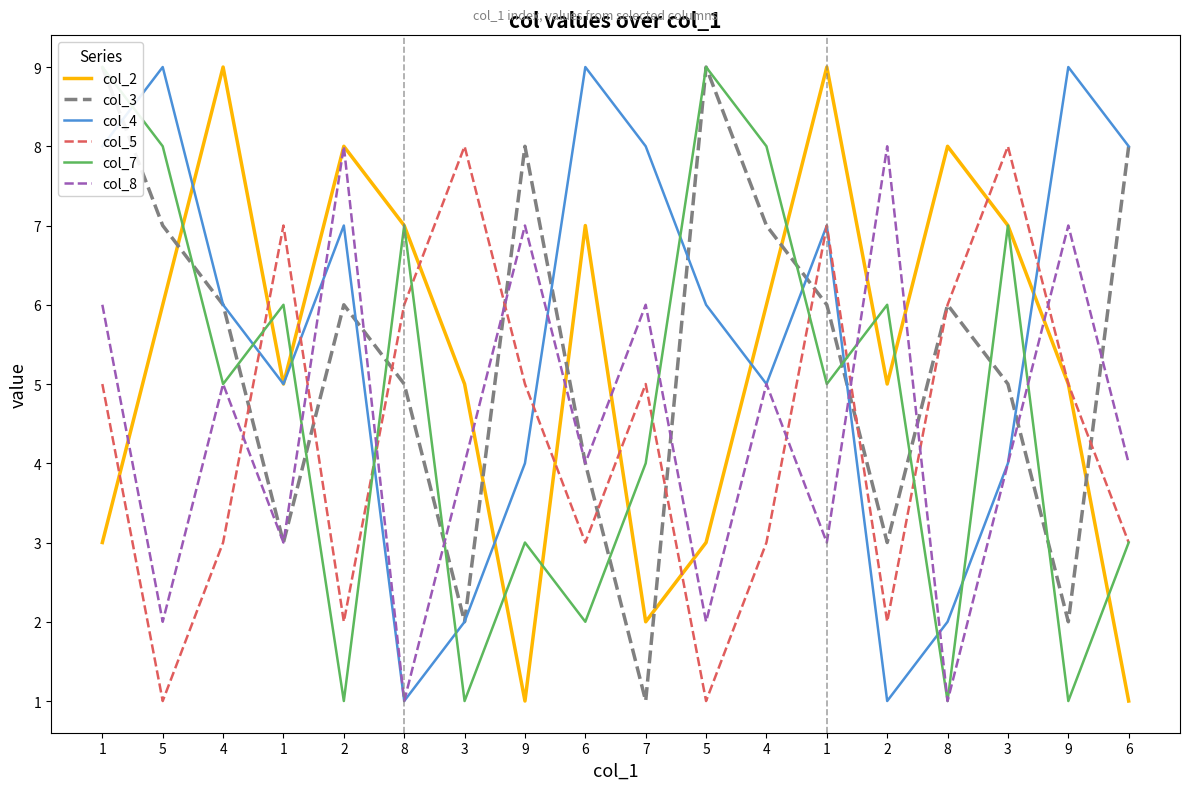

At which category does col_4 reach its first local valley?

1